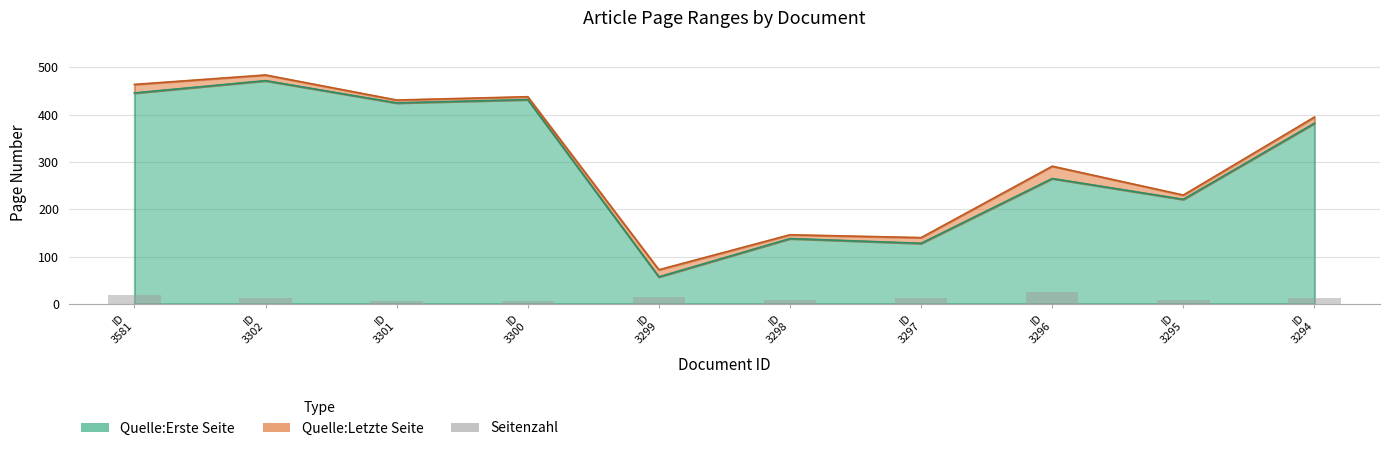

What is the difference between the maximum and minimum values?

20